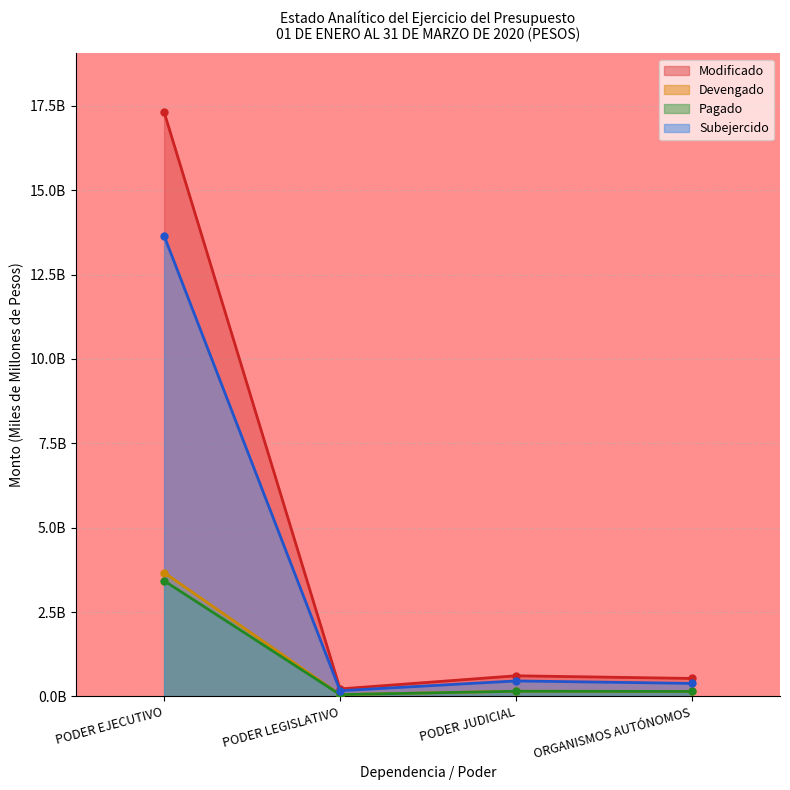

What is the sum of all Subejercido values?

14.7